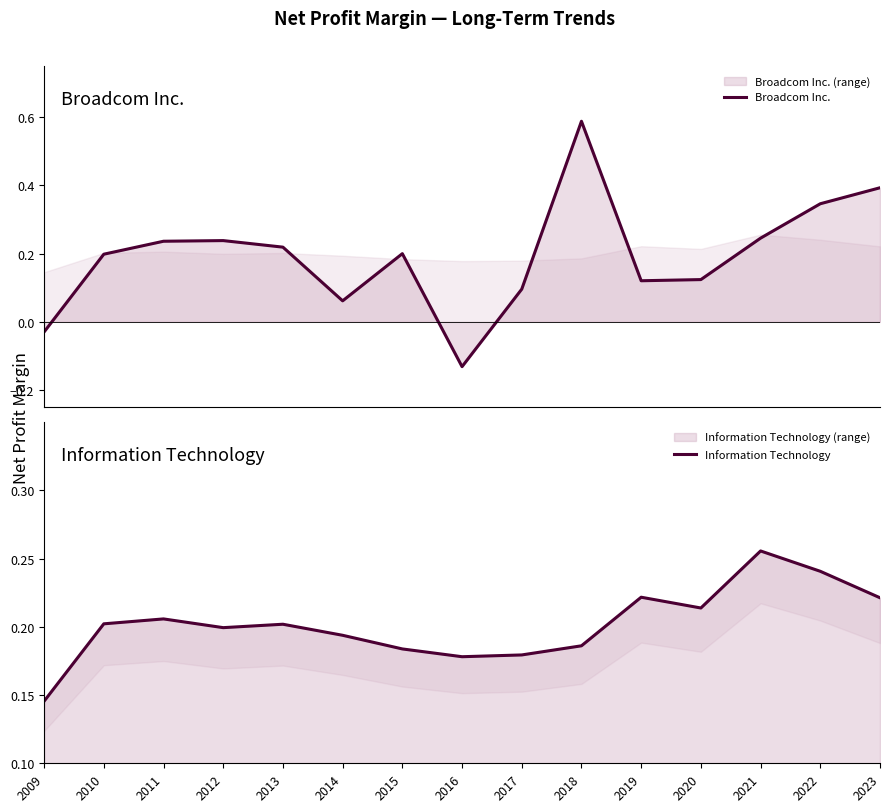

What is the total value across all series at 2019?

0.3